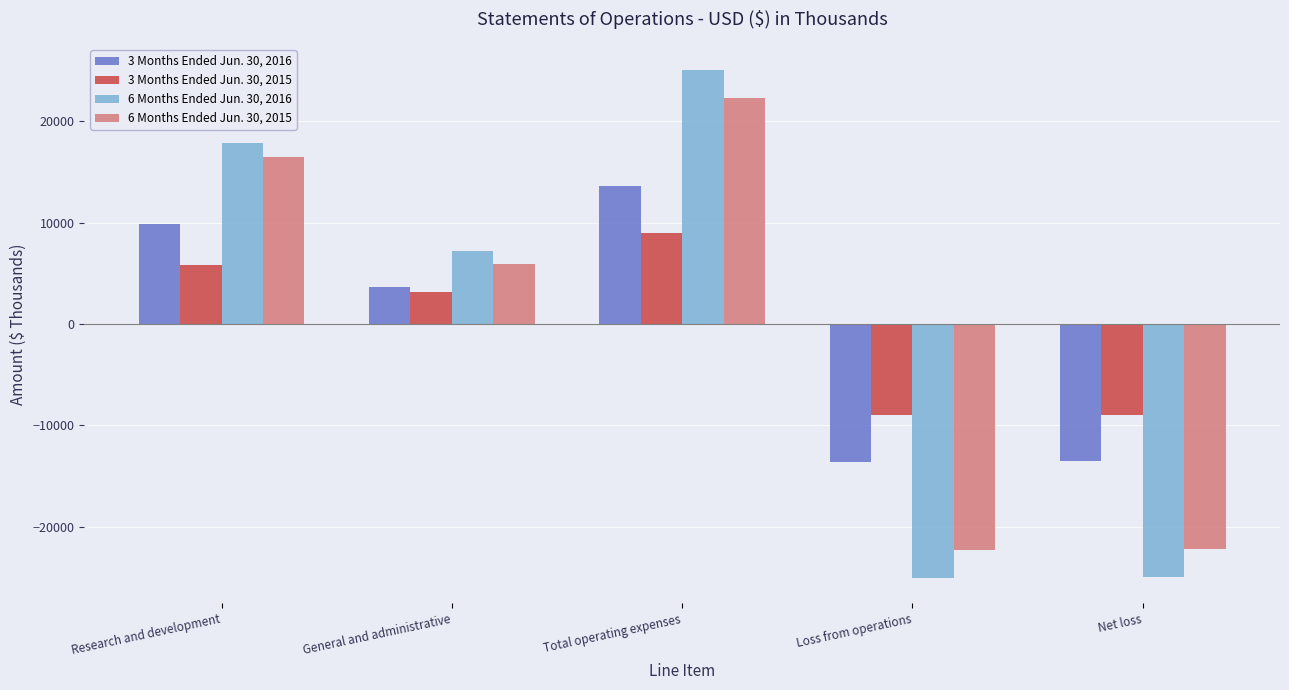

What is the label of the 1st bar from the left?

Research and development